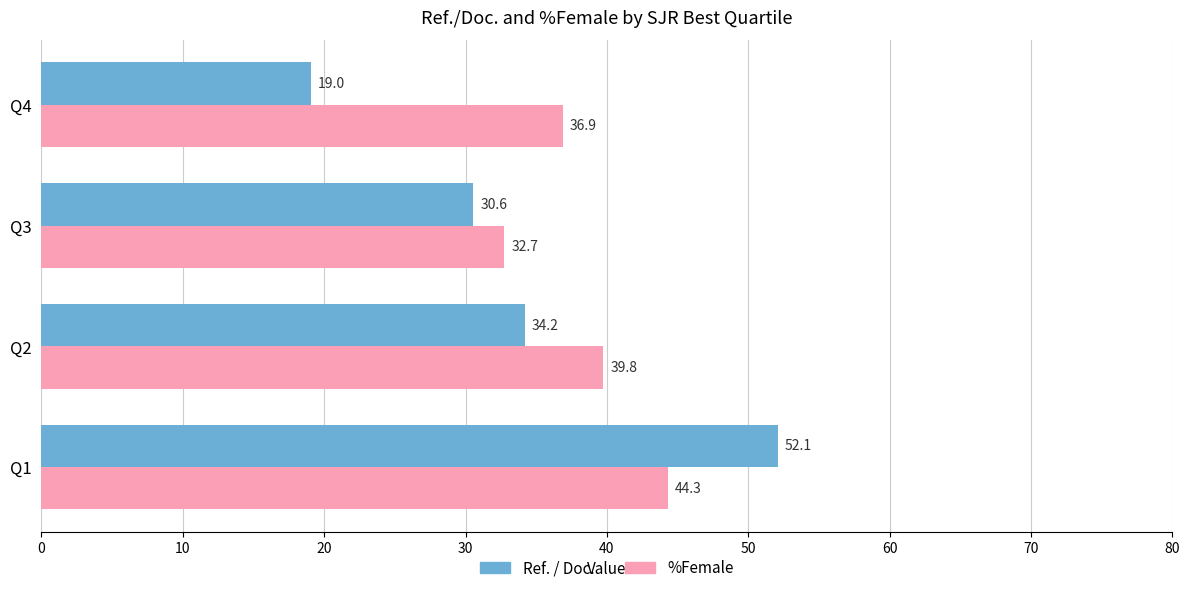

What is the difference between the second highest and second lowest values in the %Female series?

2.9